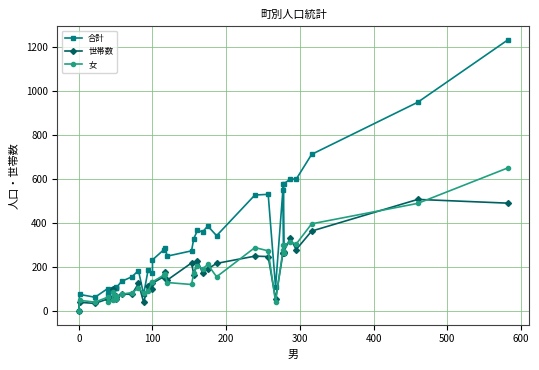

Is it true that 女 equals 673 at 35?

False